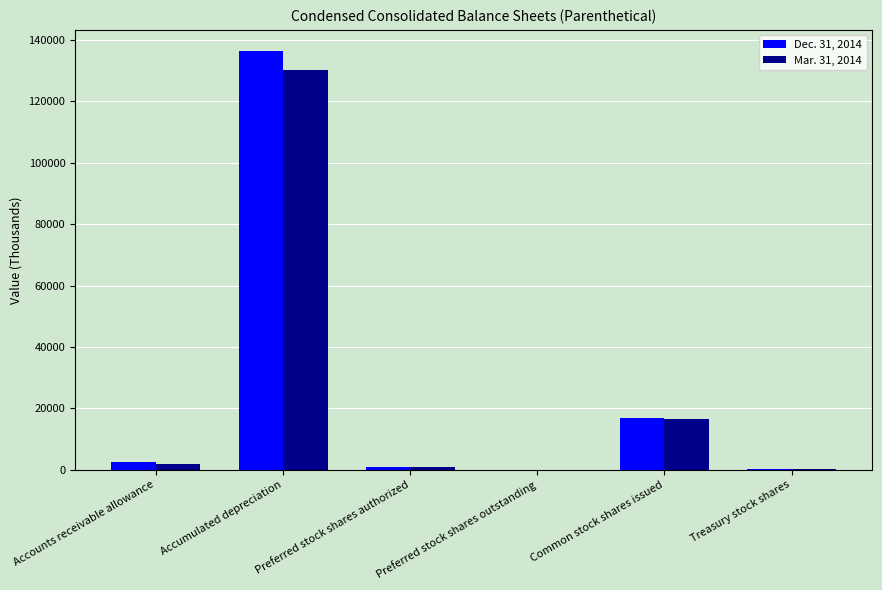

What are all the series names shown in the legend?

Dec. 31, 2014, Mar. 31, 2014